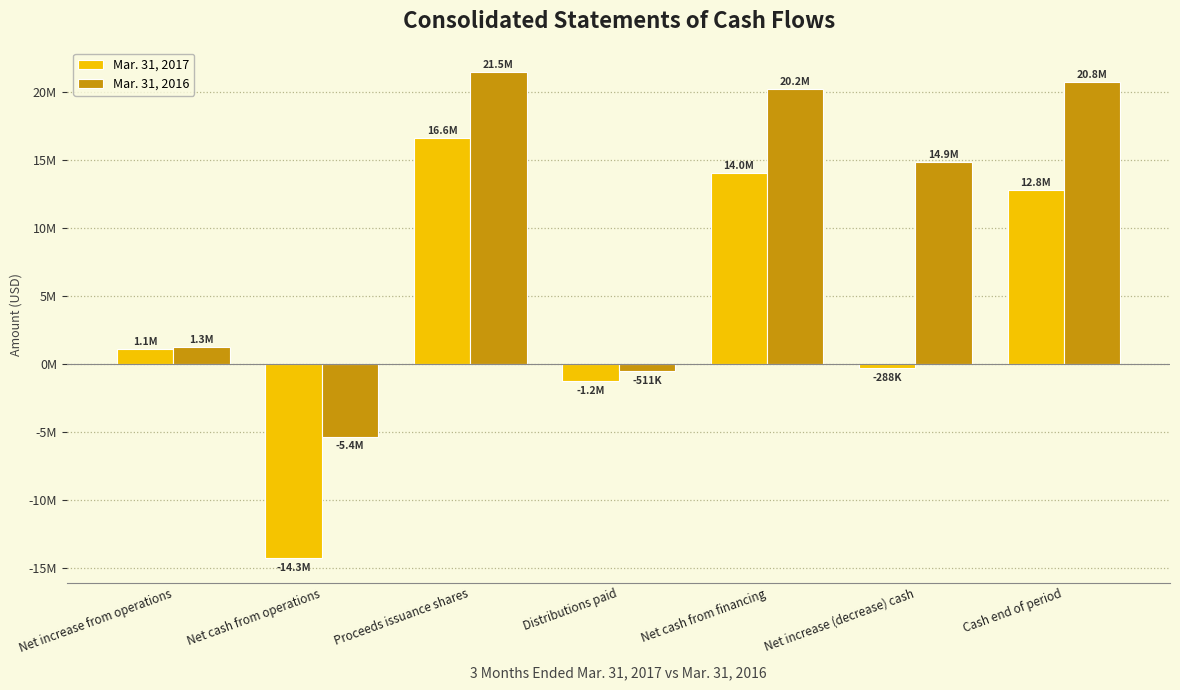

At how many categories does at least one series exceed 222596?

5